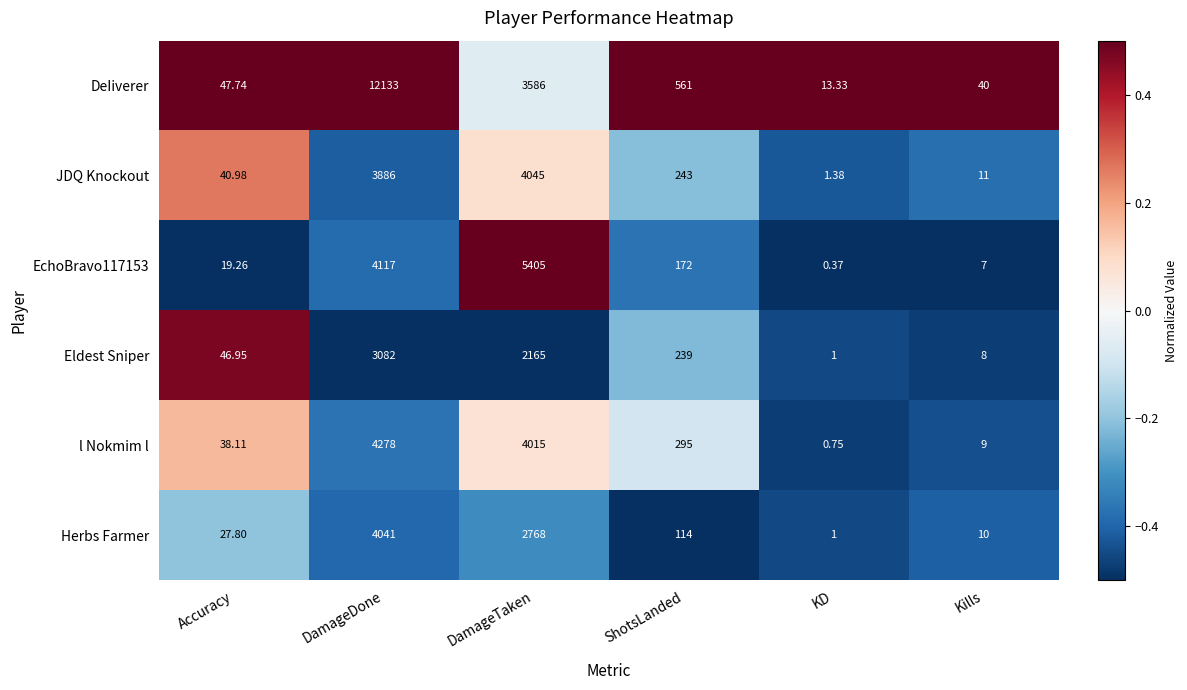

At which label does Eldest Sniper reach its peak?

DamageDone